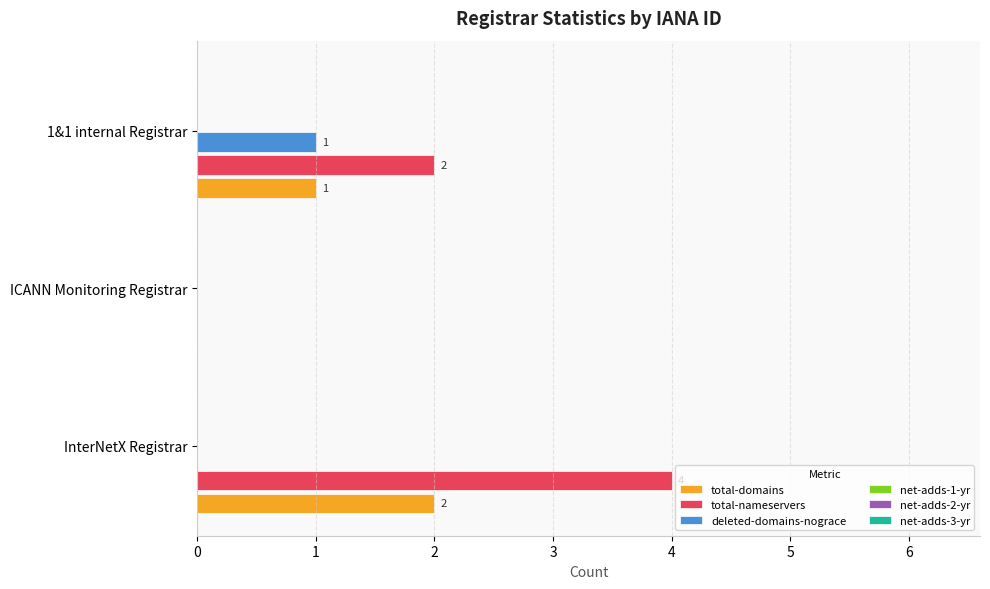

Between ICANN Monitoring Registrar and 1&1 internal Registrar, which series saw the biggest shift?

total-nameservers